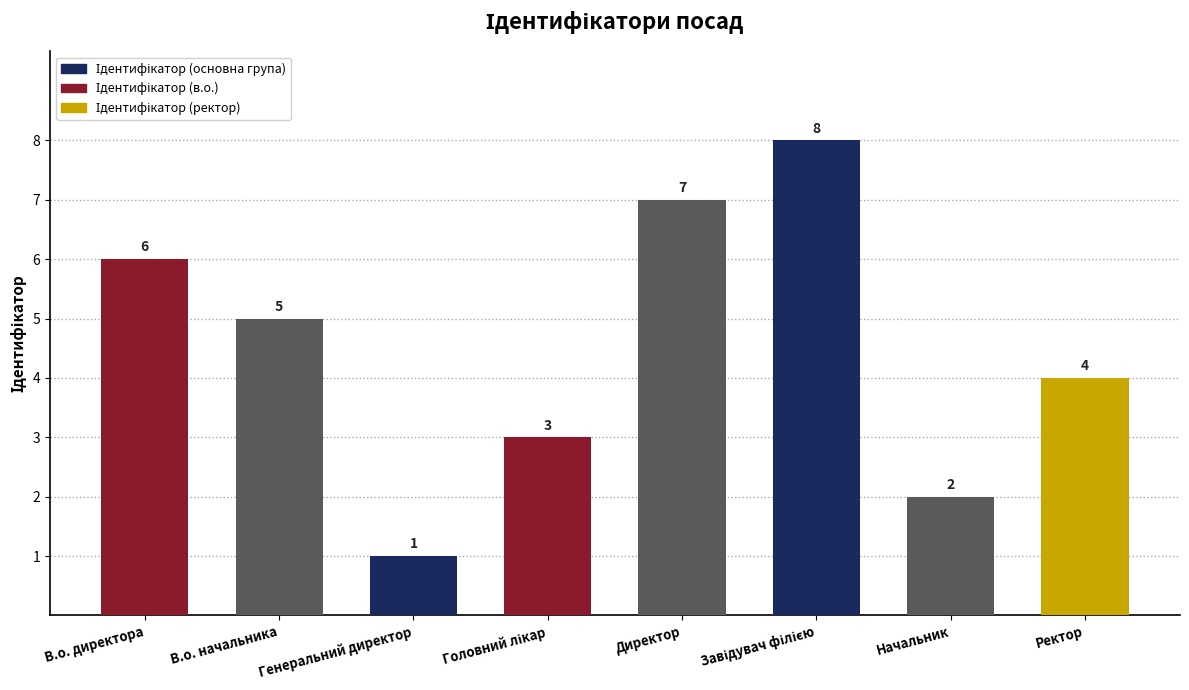

The chart shows a value of 6 at В.о. директора. True or false?

True